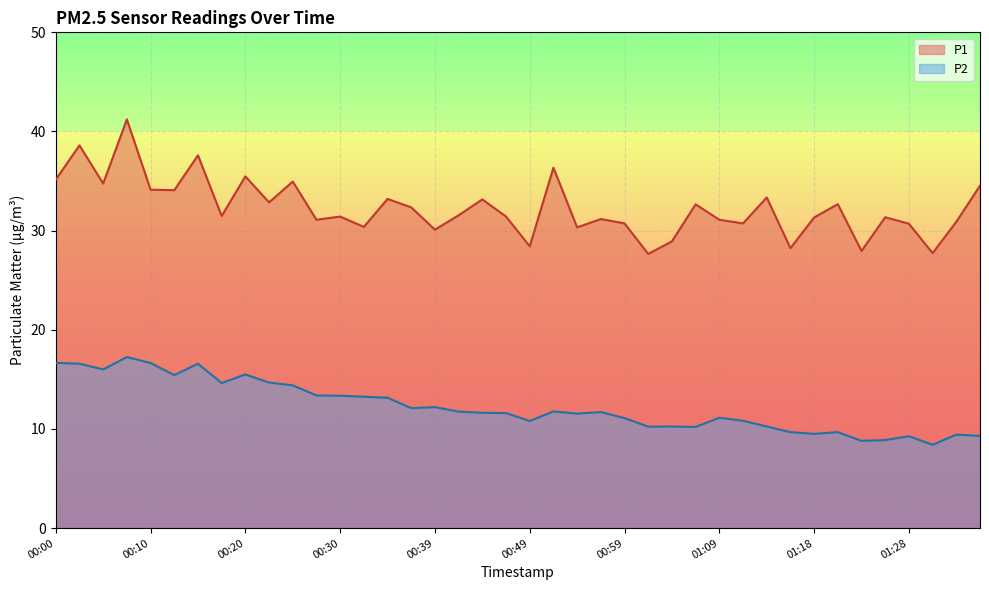

What is the total value across all series at 01:16?

37.9